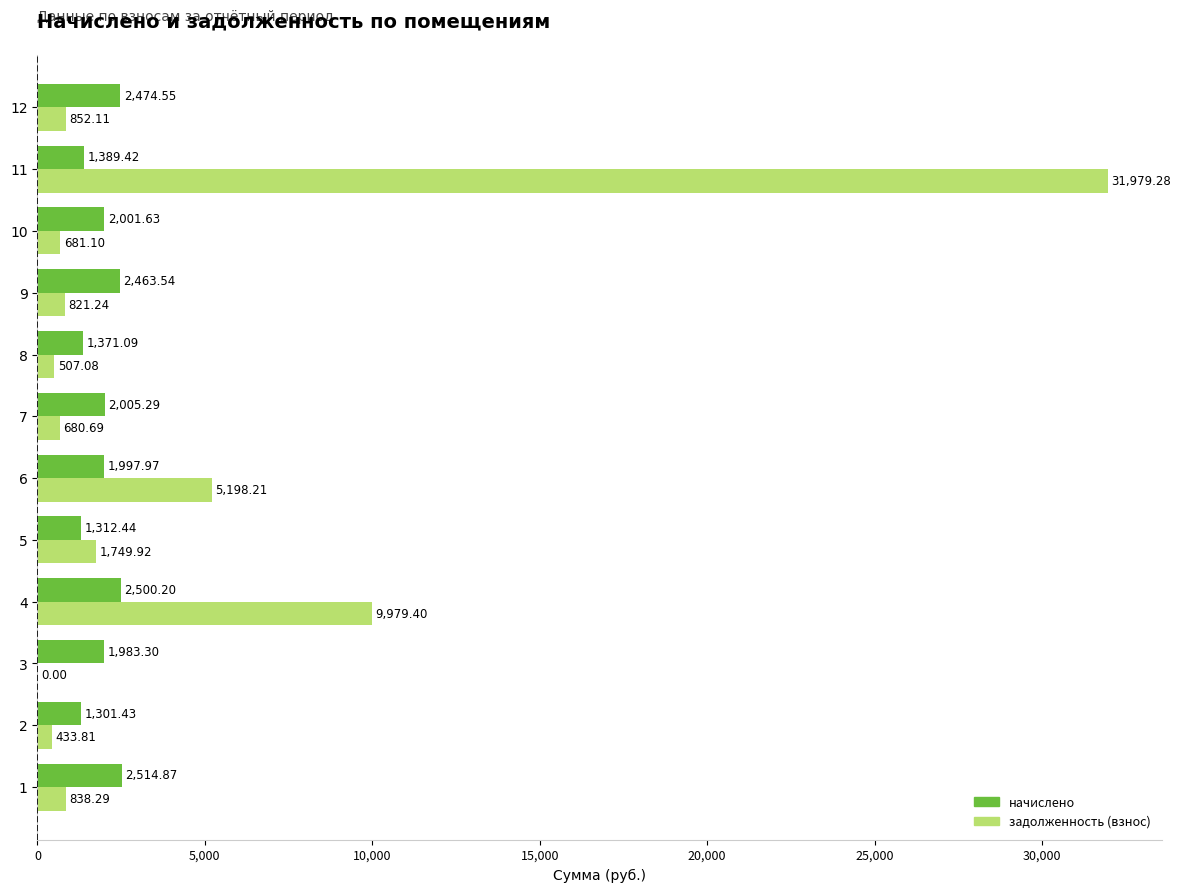

What is the total value across all series at 4?

12479.6